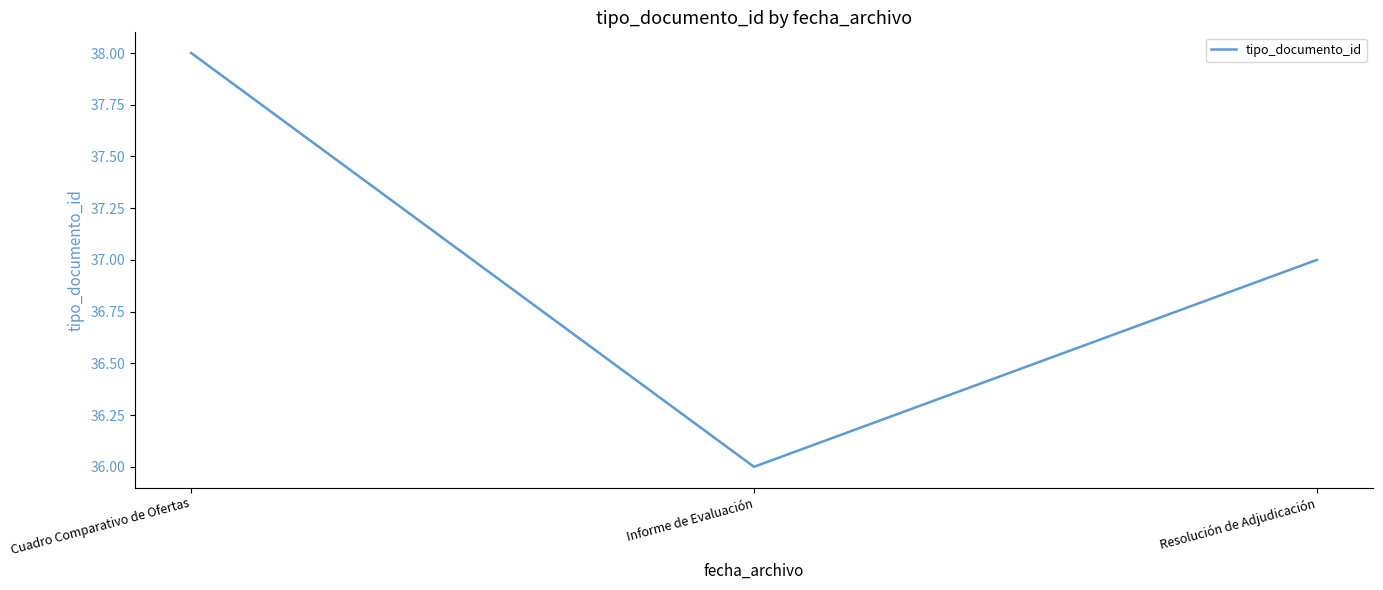

Where is the data nearest to the value 37?

Resolución de Adjudicación